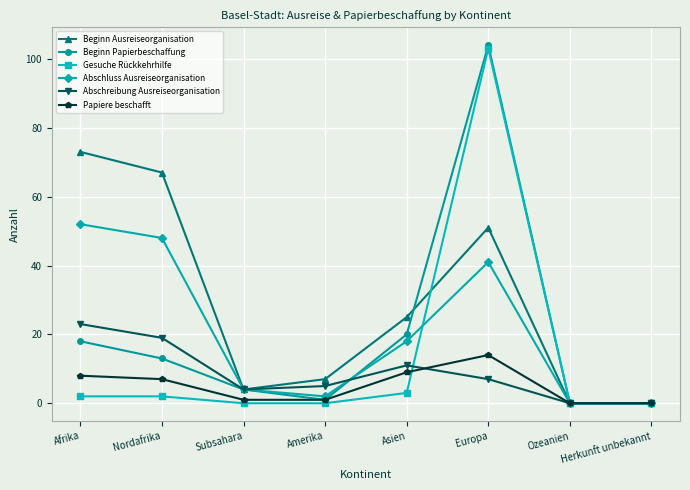

Which series has the largest total across all categories?

Beginn Ausreiseorganisation